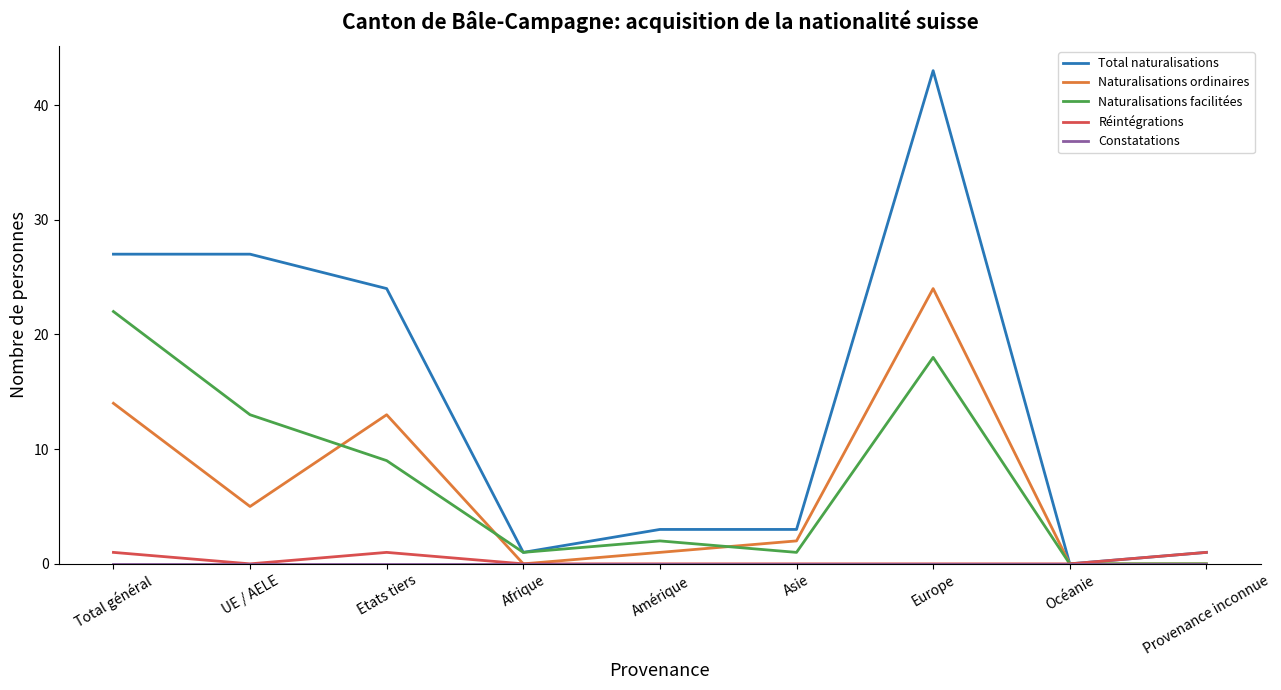

Is it true that Naturalisations facilitées equals 22 at Total général?

True